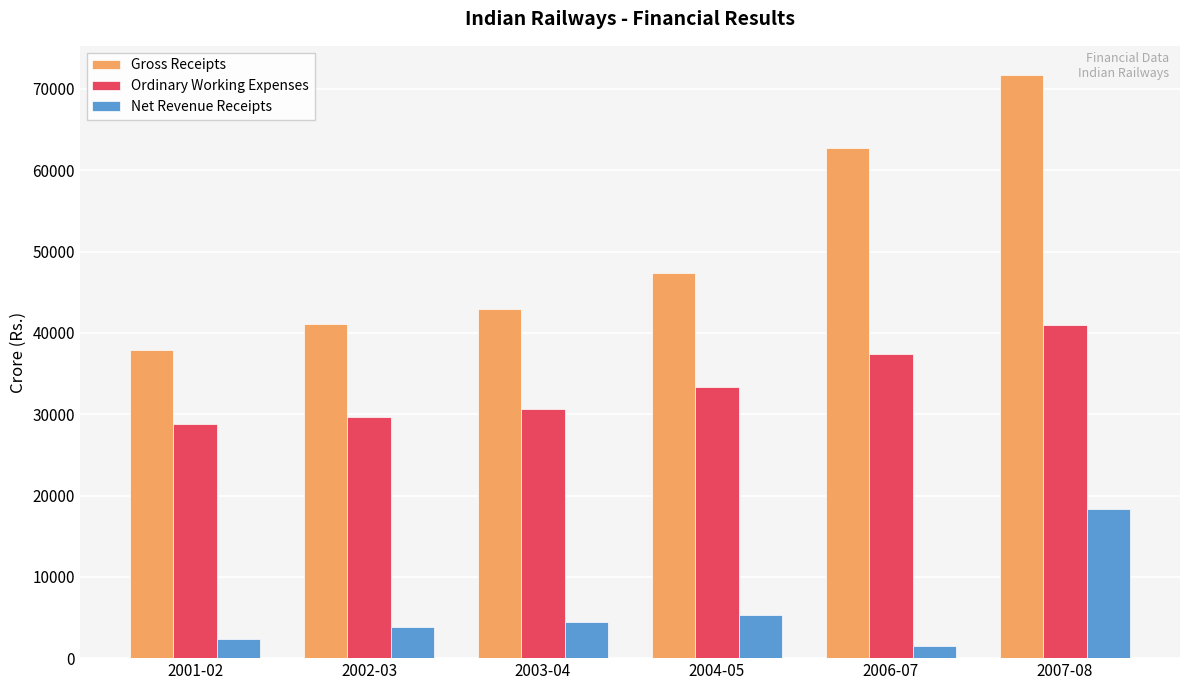

Which series has the largest total across all categories?

Gross Receipts